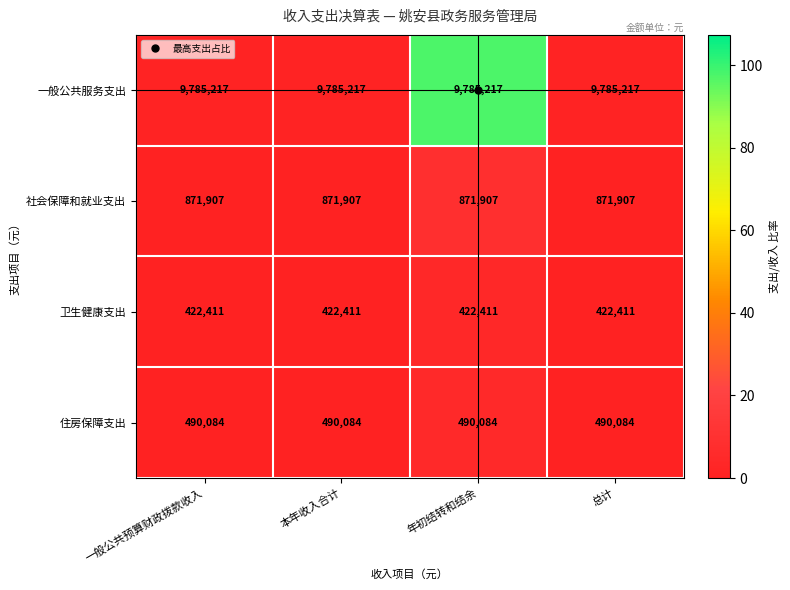

What is the difference between the highest and lowest values at 本年收入合计?

9362806